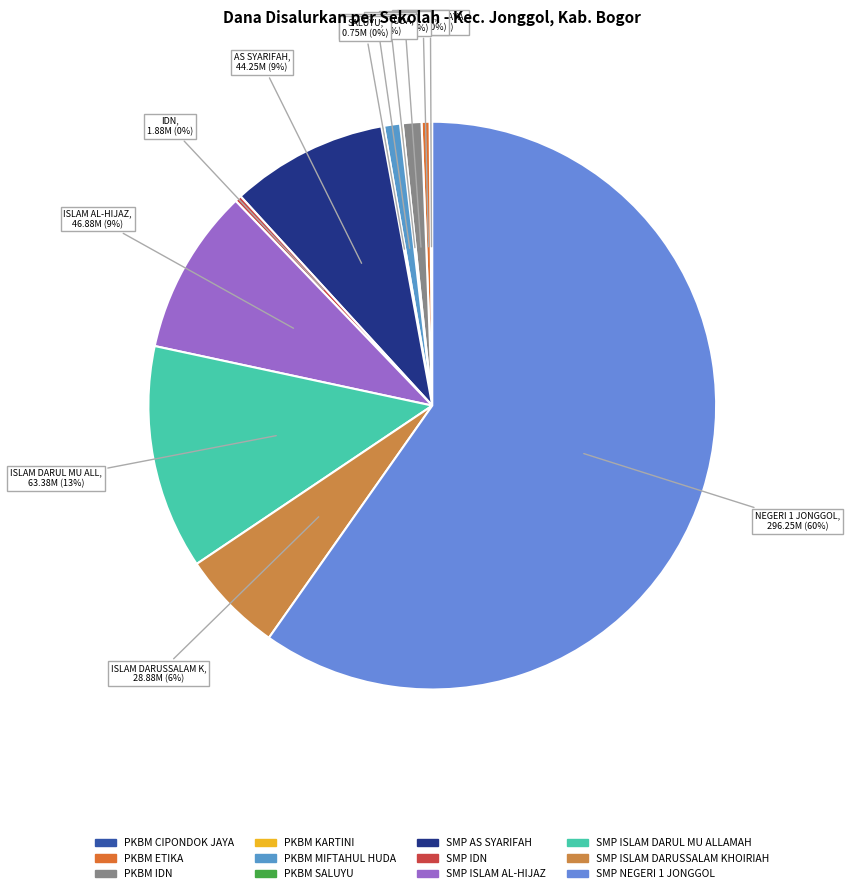

Rank the categories by value from highest to lowest.

SMP NEGERI 1 JONGGOL, SMP ISLAM DARUL MU ALLAMAH, SMP ISLAM AL-HIJAZ, SMP AS SYARIFAH, SMP ISLAM DARUSSALAM KHOIRIAH, PKBM IDN, PKBM MIFTAHUL HUDA, PKBM ETIKA, SMP IDN, PKBM CIPONDOK JAYA, PKBM KARTINI, PKBM SALUYU